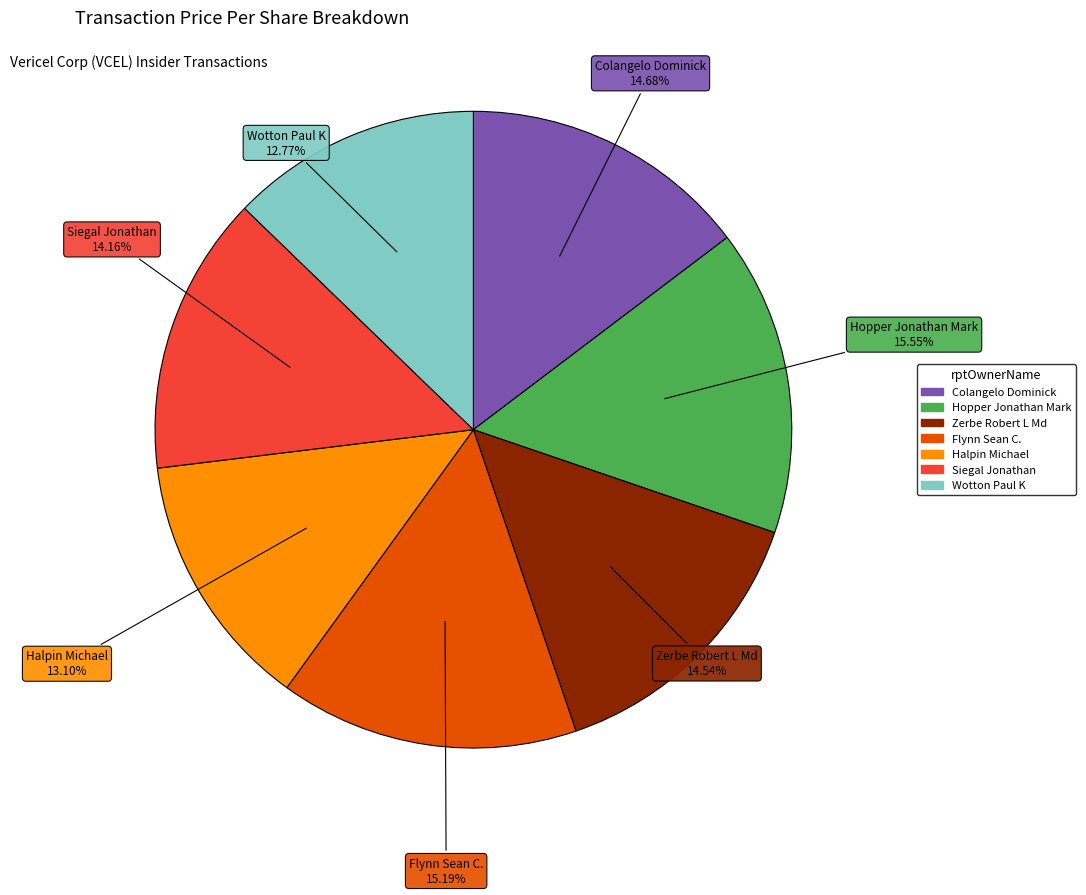

What percentage is the Flynn Sean C. slice, to the nearest percent?

15%